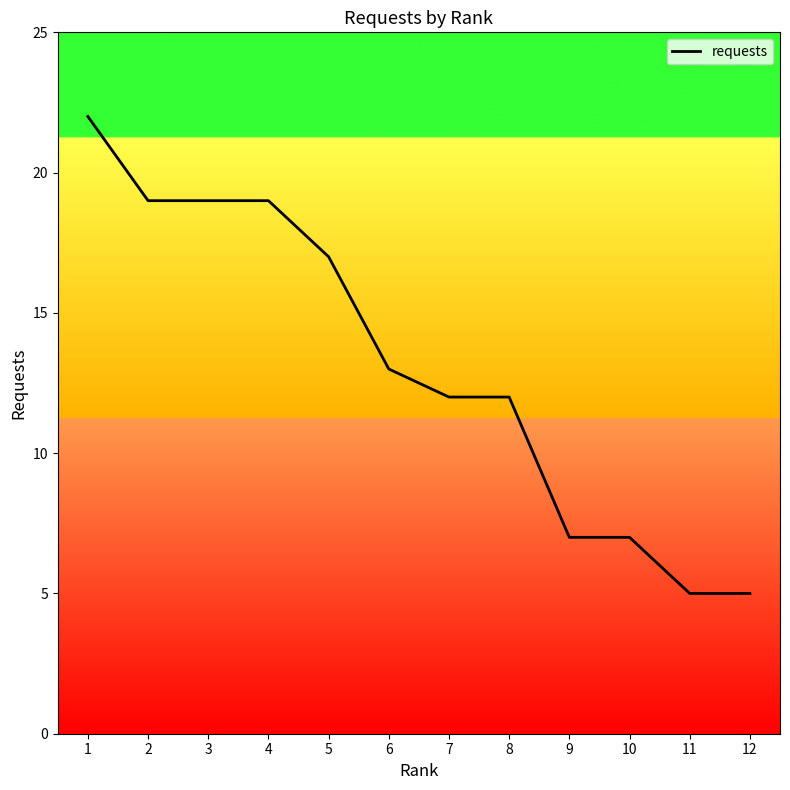

Which category has the highest value across all series?

1